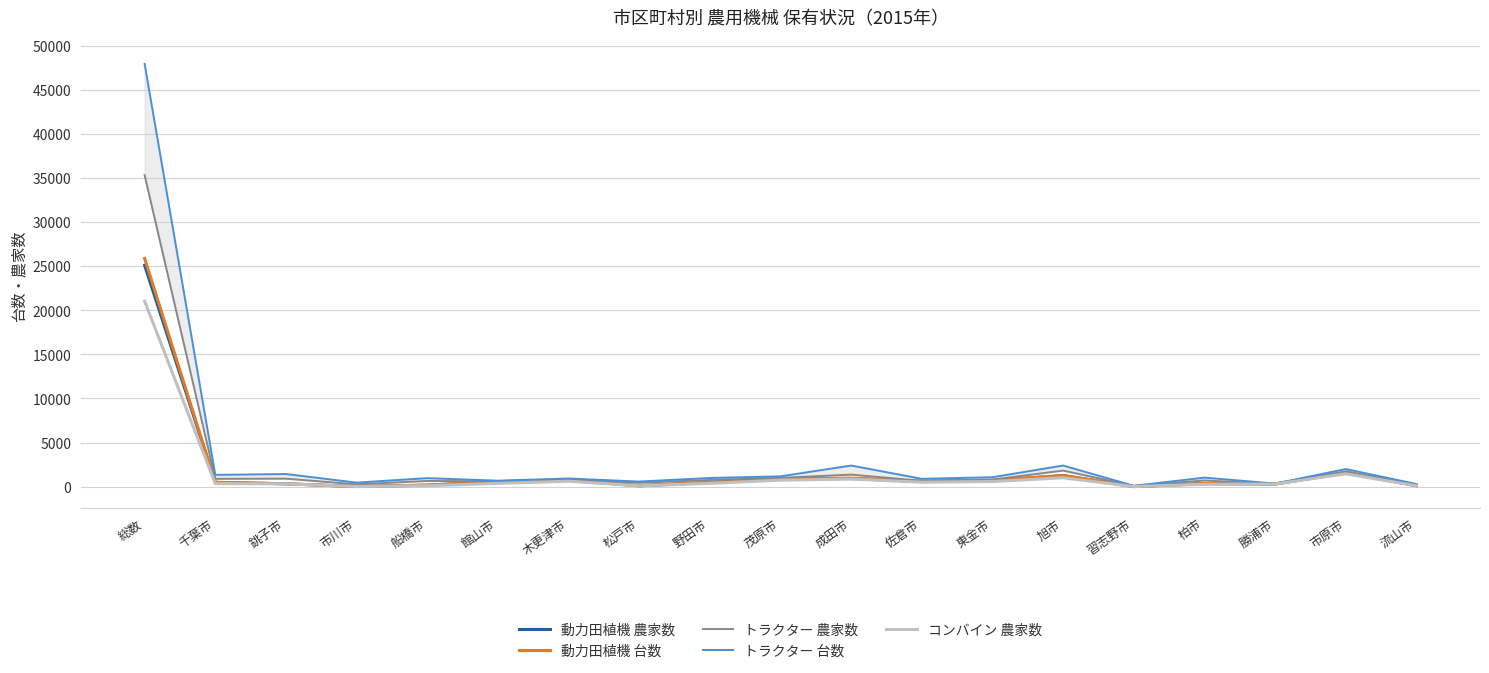

At which category does コンバイン 農家数 reach its first local peak?

木更津市